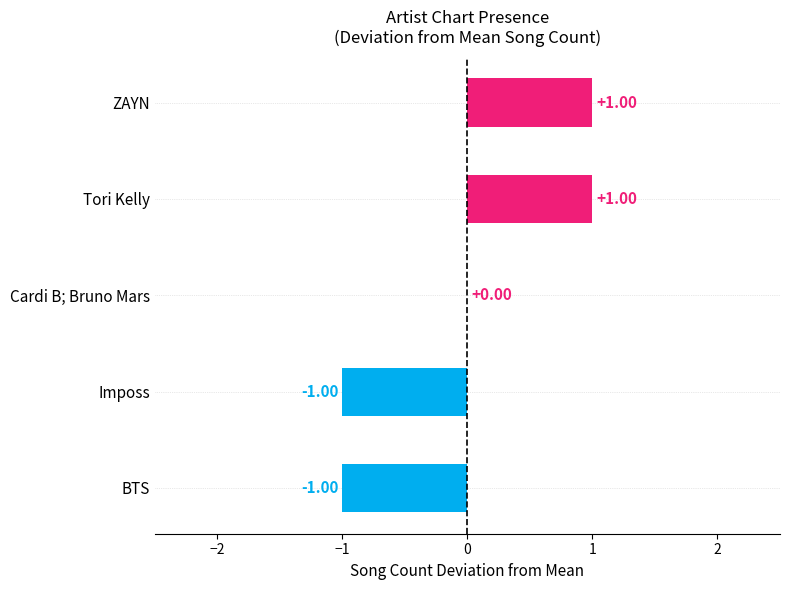

Which has a higher value, Tori Kelly or BTS?

Tori Kelly